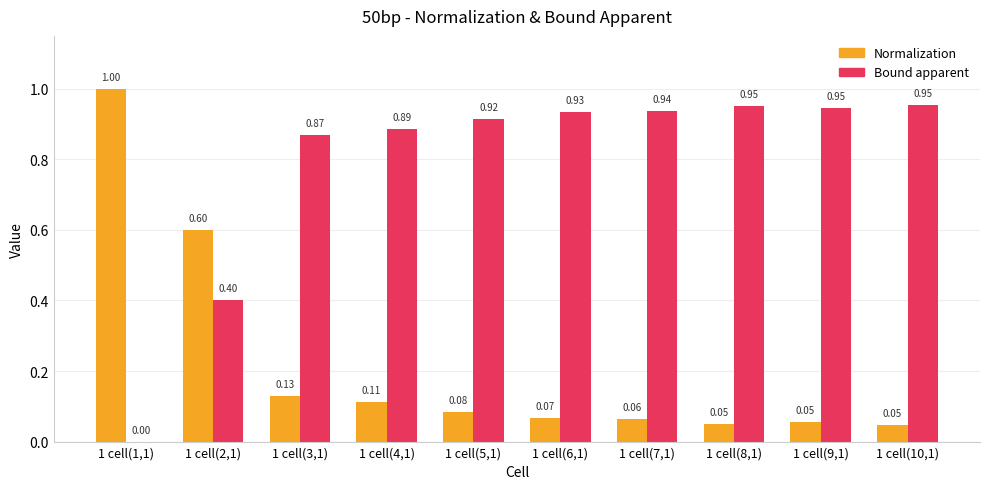

What is the sum of all Normalization values?

2.2